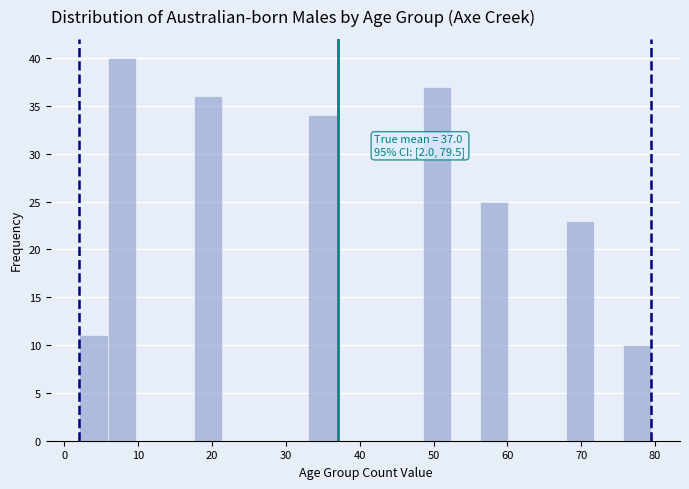

Read against the x-axis, roughly where is the centre of the tallest bar?

8